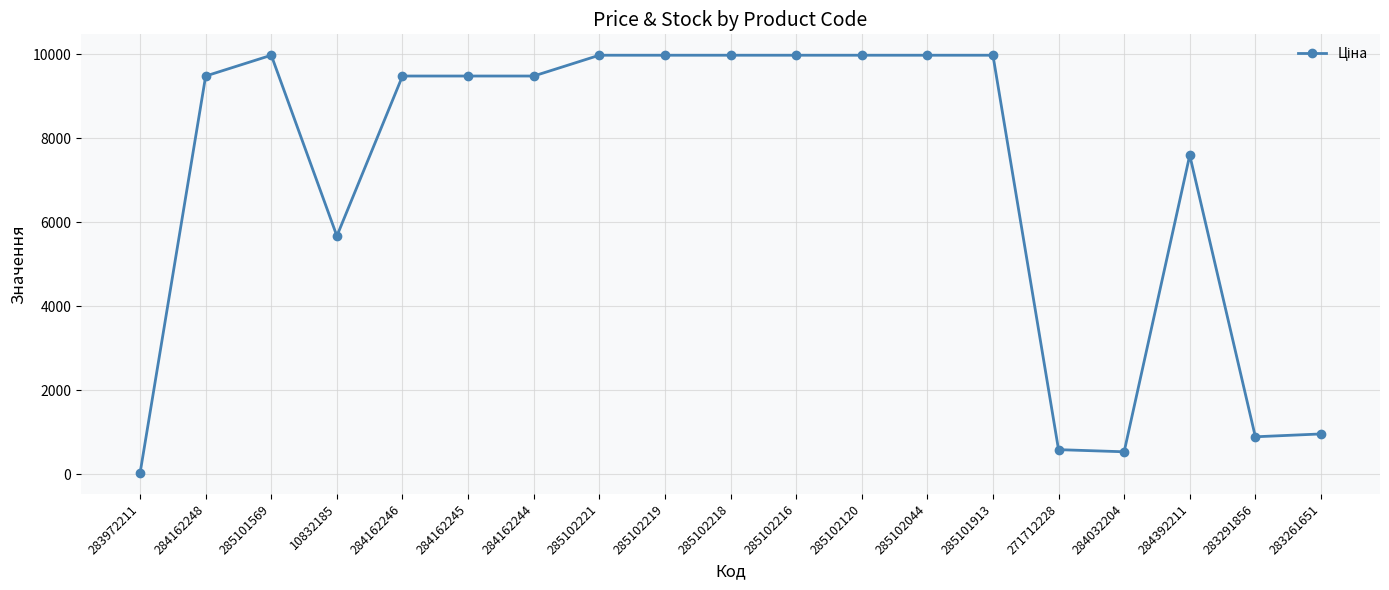

At which category does the data reach its first local valley?

10832185